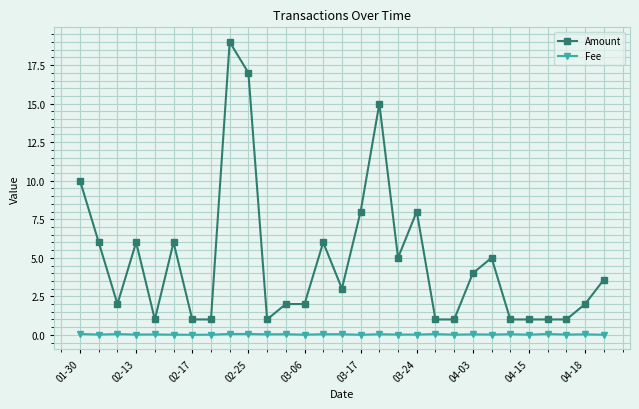

What is the lowest value of the Amount series?

1.0